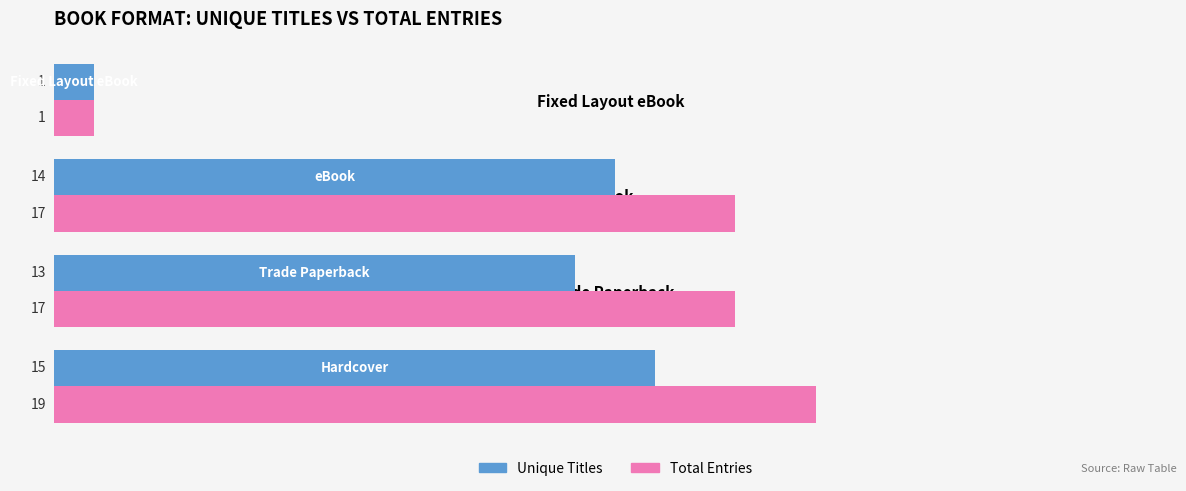

Which series has the largest total across all categories?

Total Entries